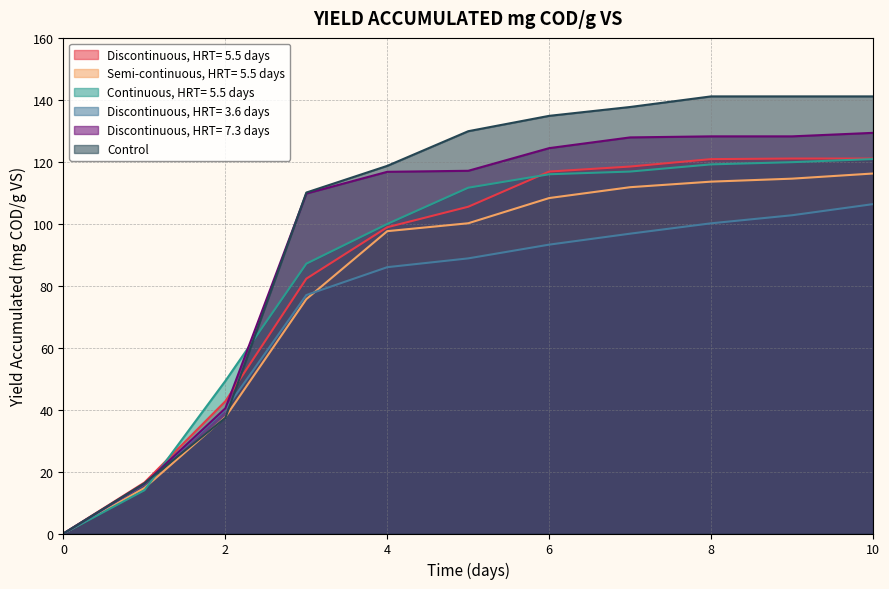

True or false: Discontinuous, HRT= 5.5 days has a value of 105.5 at 5.

True